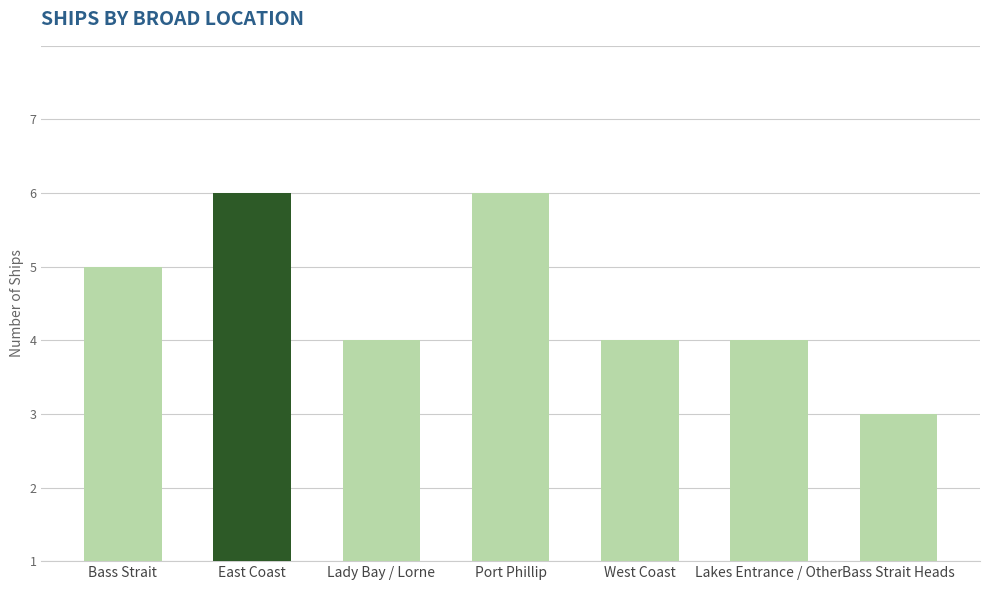

Are the bars grouped side by side (vs. stacked)?

No